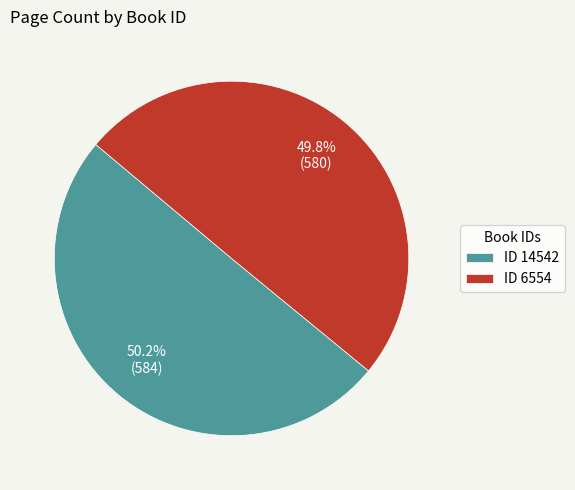

Approximately how many times larger is the value at ID 6554 compared to ID 14542?

1.0